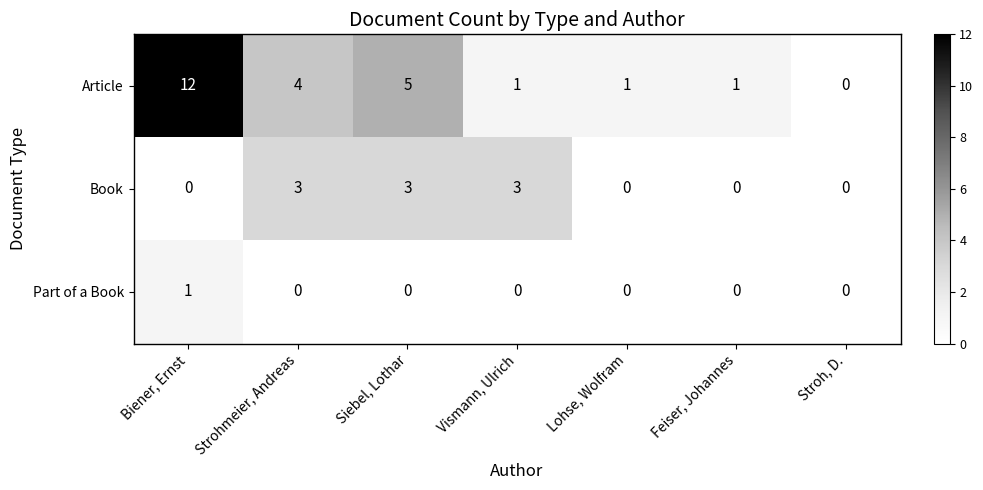

How many data points in Book are above 0?

3